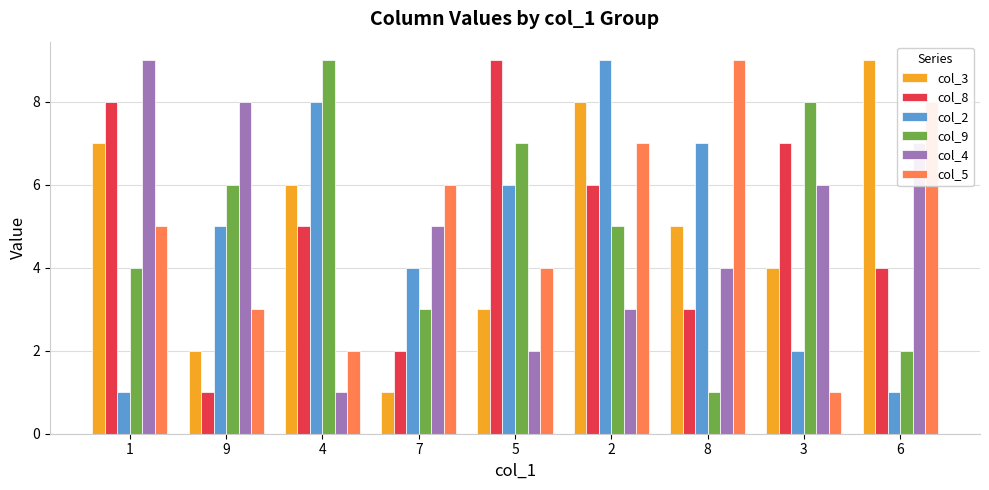

Does the chart contain stacked bars?

No